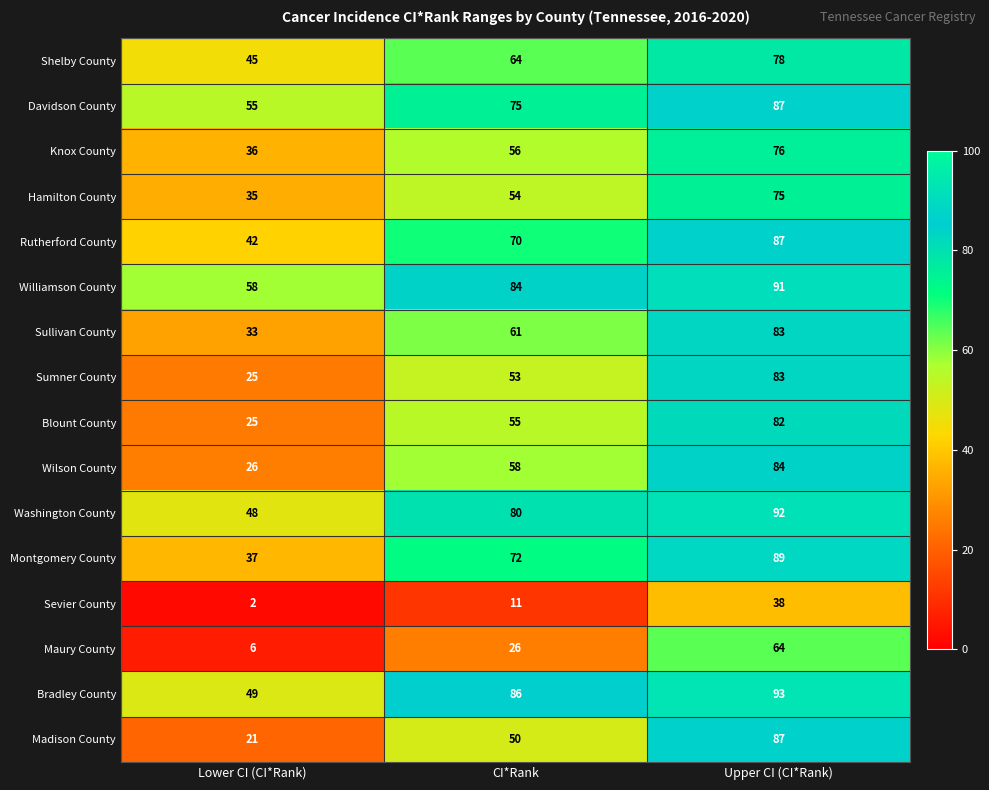

What value does the Washington County series have at Upper CI (CI*Rank), to the nearest 5?

90